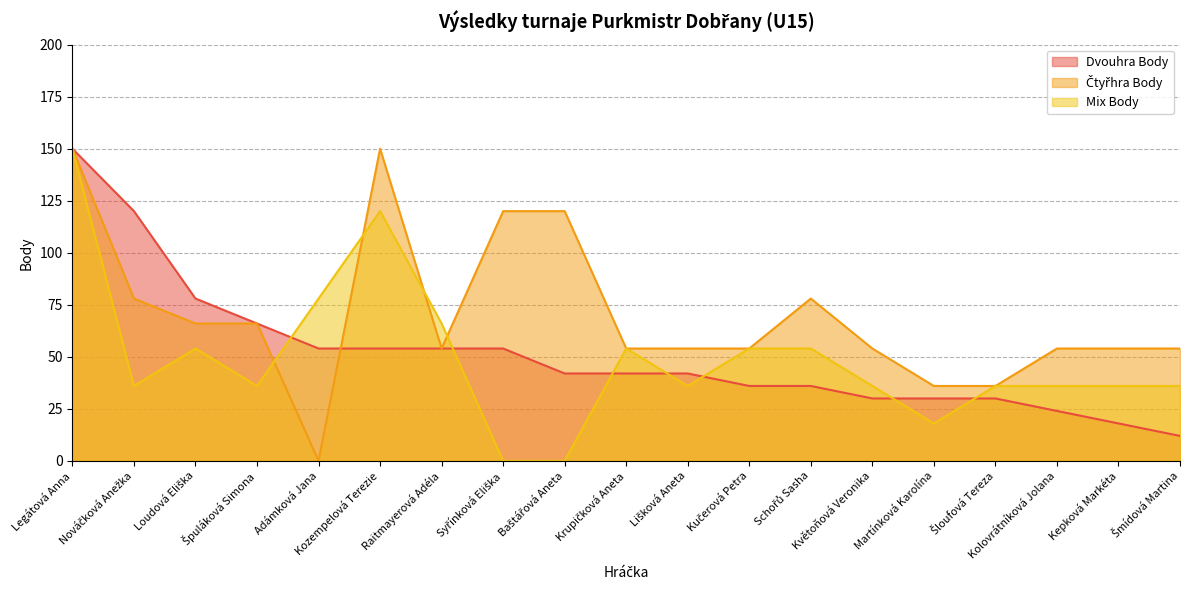

Where is Dvouhra Body nearest to the value 81?

Loudová Eliška